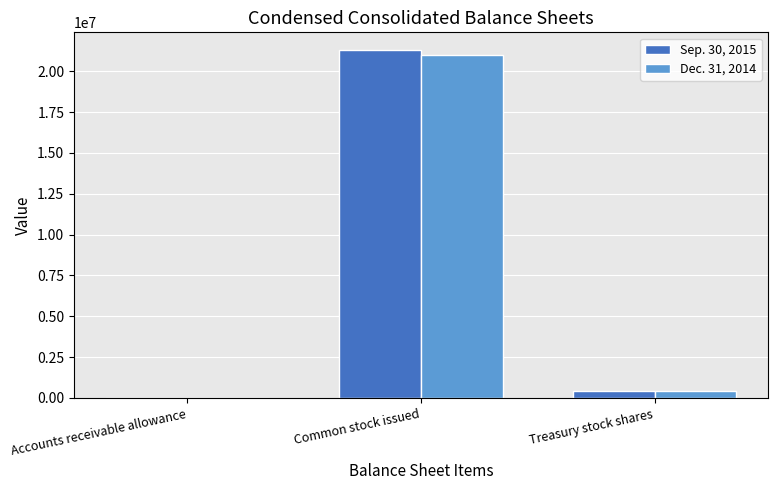

The Dec. 31, 2014 series shows 511 at Accounts receivable allowance. True or false?

True